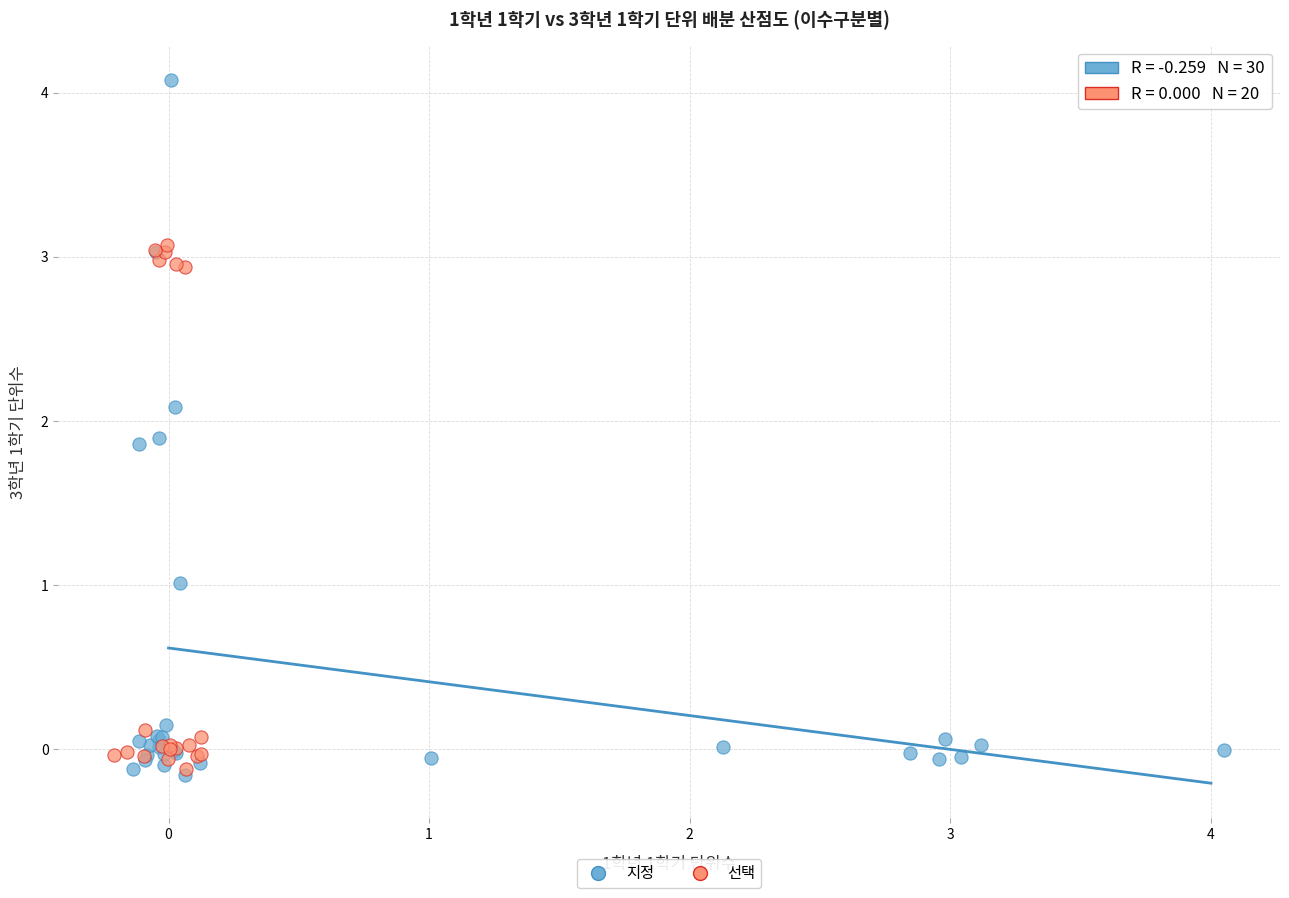

Which series contains the highest Y value?

지정